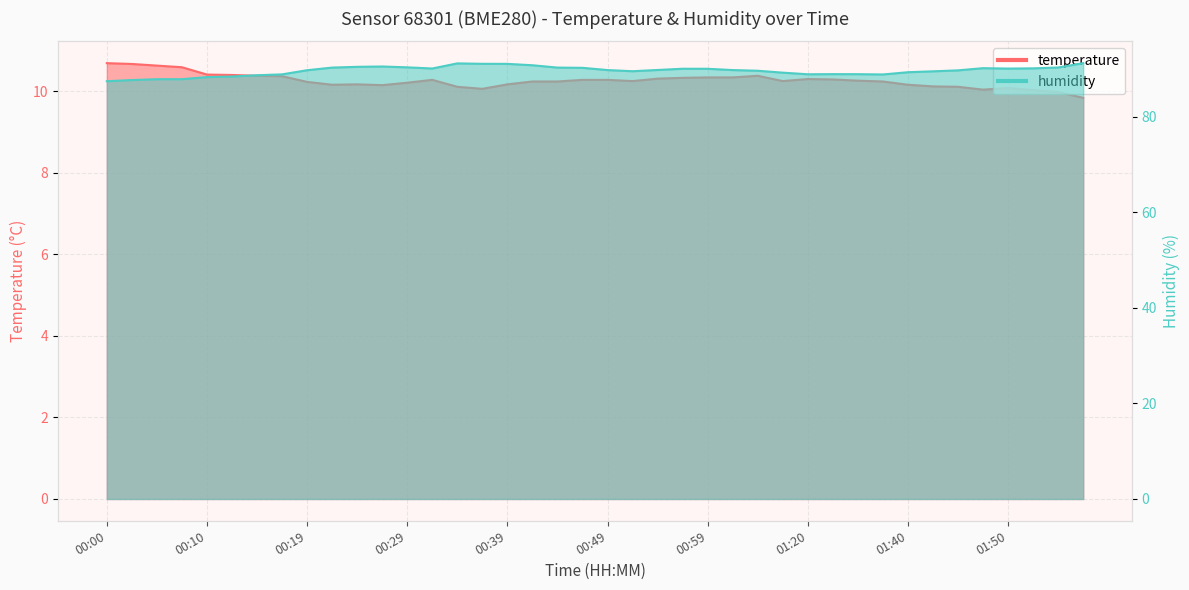

Does the chart have visible grid lines?

Yes